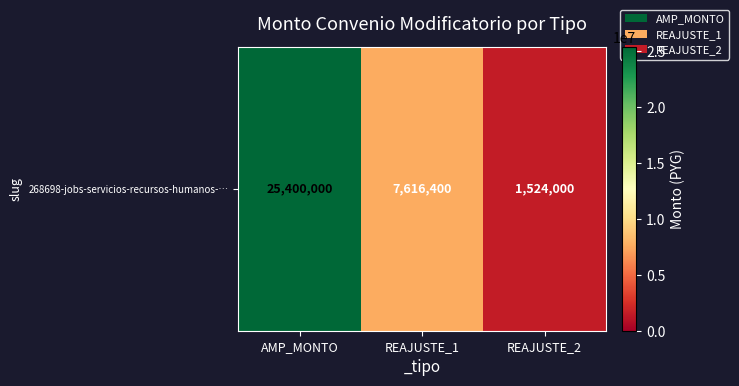

What is the difference between the maximum and minimum values?

23876000